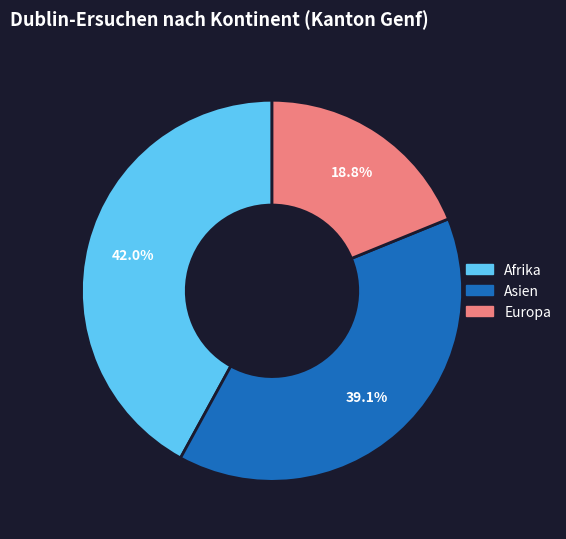

Does any single category account for the majority?

No